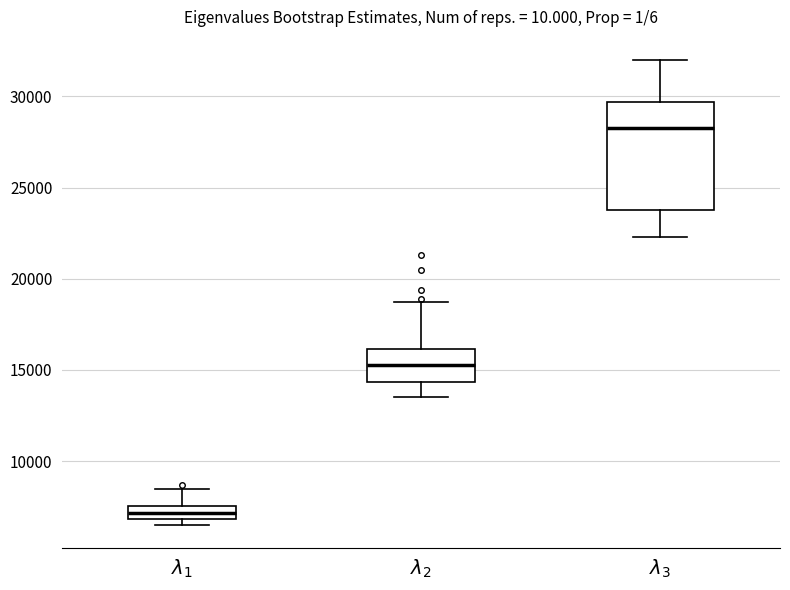

Comparing the boxes themselves (not the whiskers), which one is the tallest?

$\lambda_3$